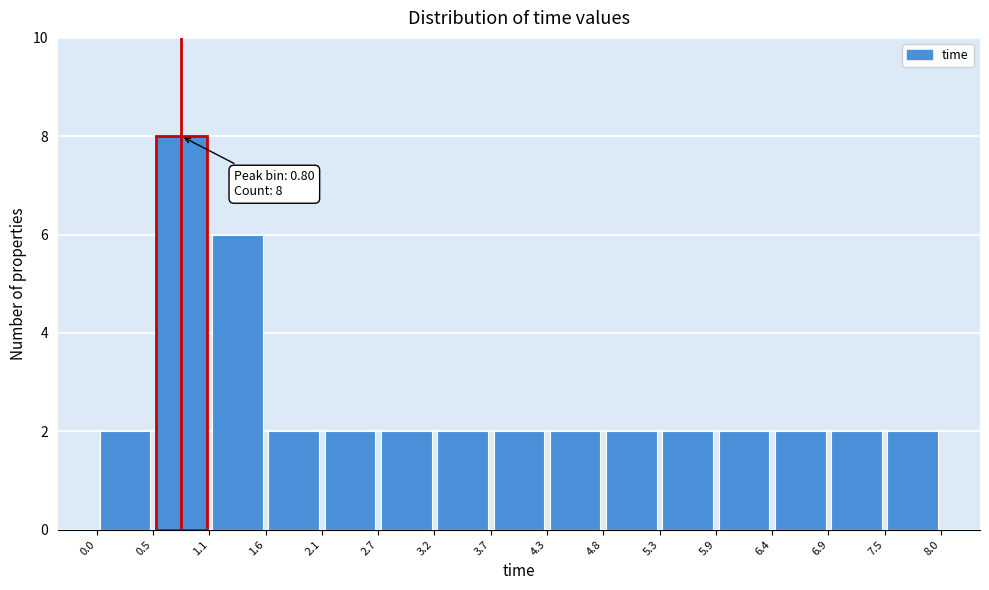

Over which range of the x-axis is the bar tallest?

0.5 to 1.1